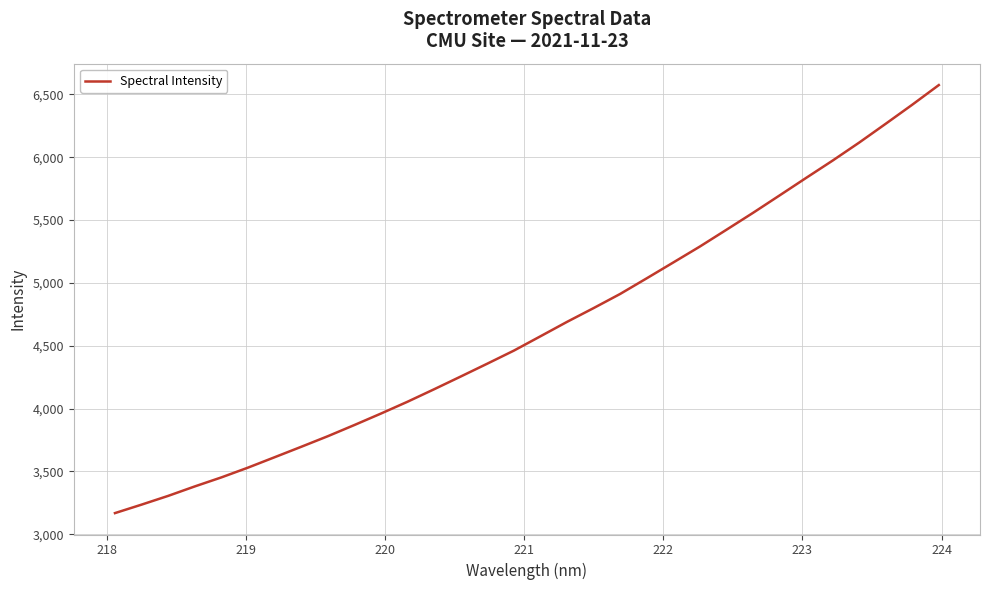

What is the difference between the maximum and minimum values?

3404.8